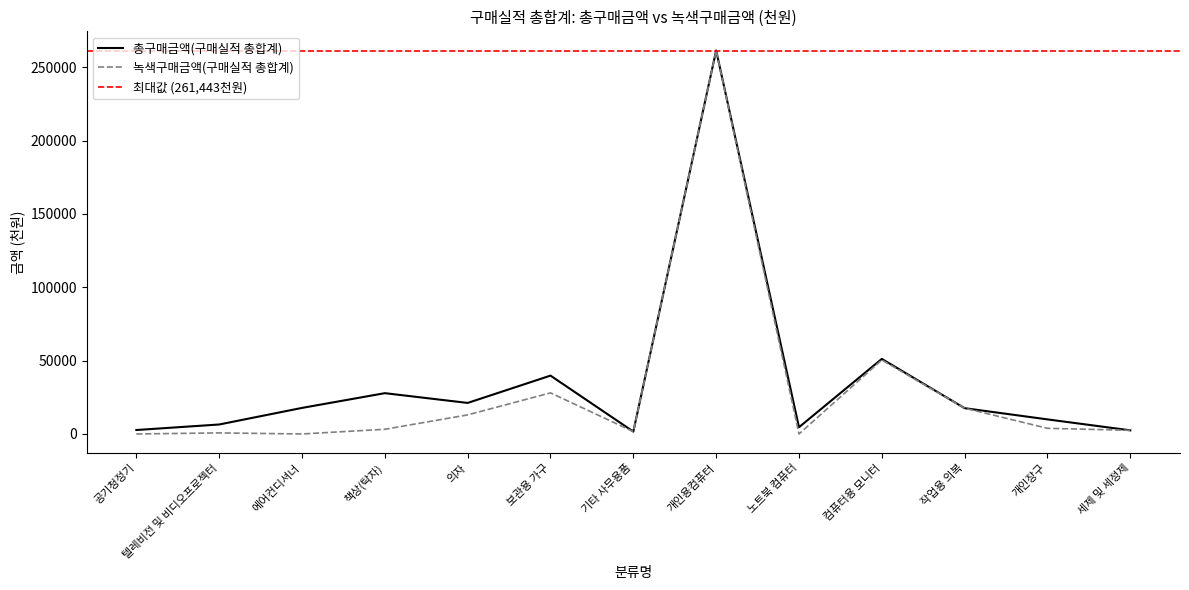

Reading left to right, transcribe all the data shown in this chart.

총구매금액(구매실적 총합계): 2697	6460	17770	27817	21161	39784	1615	261443	4590	51173	17582	9937	2475
녹색구매금액(구매실적 총합계): 0	720	0	3193	13014	28014	1615	261443	0	50450	17582	3864	2475